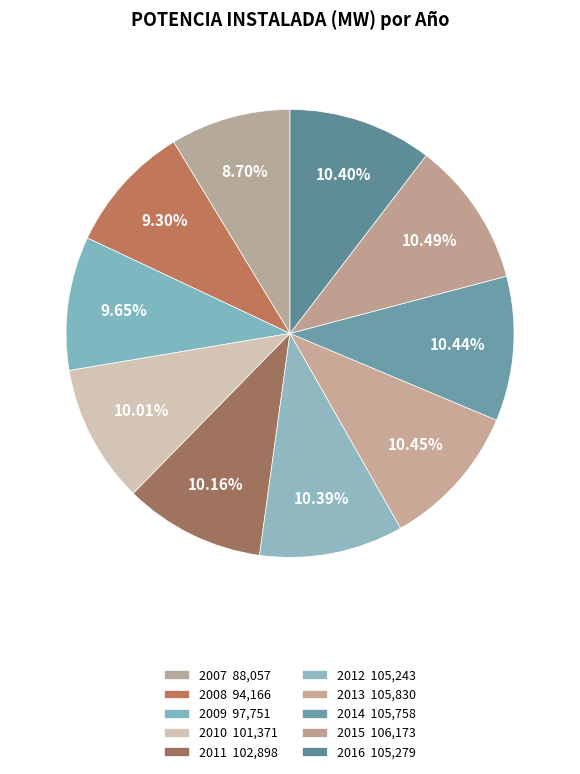

To the nearest percent, what is the combined percentage of 2015 and 2014?

21%